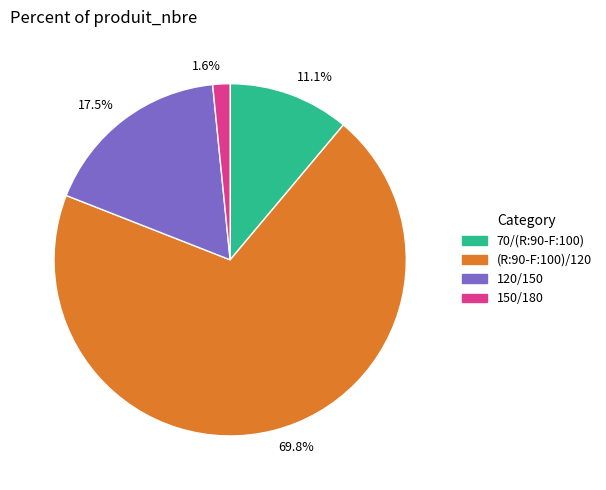

How many segments does this pie chart have?

4